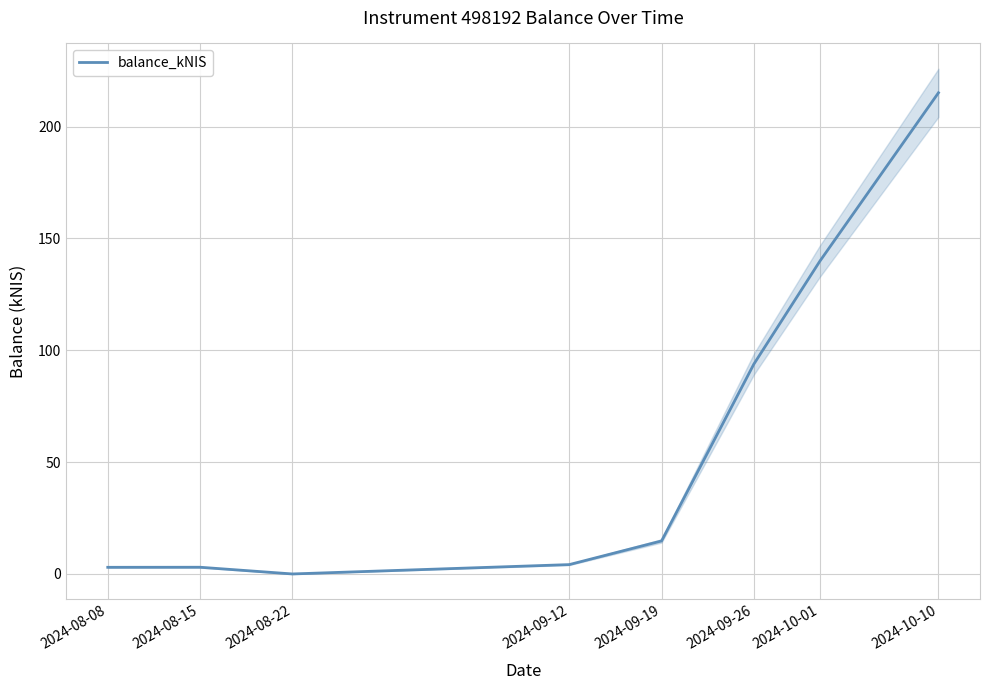

How many interior local valleys (lower than both neighbors) does the data have?

1